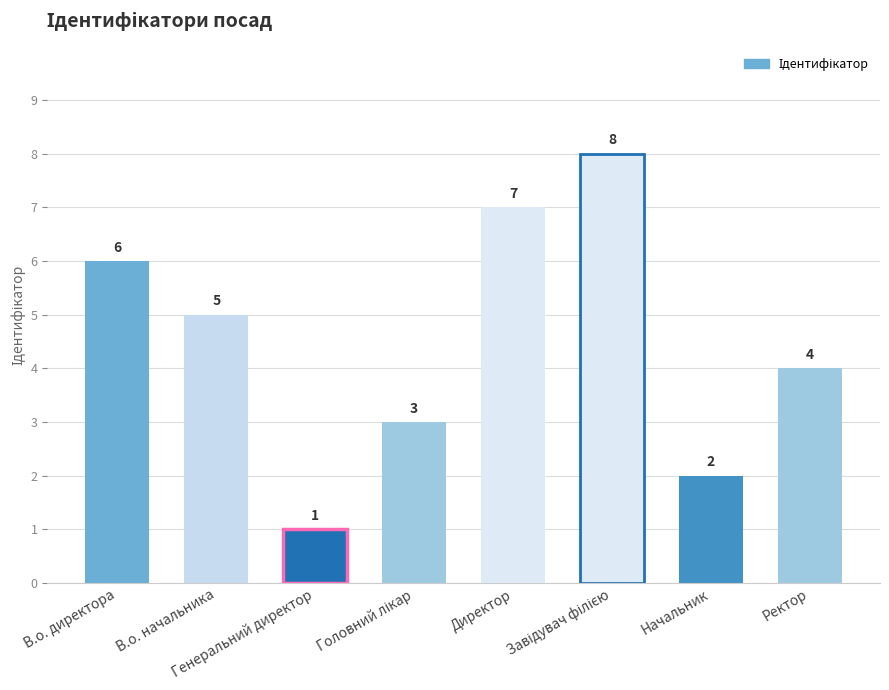

What is the sum of all values?

36